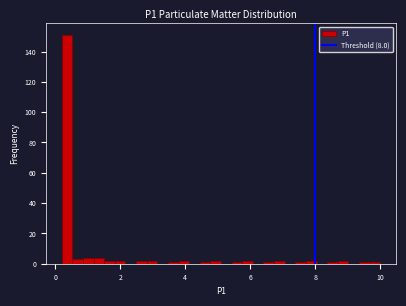

Read against the x-axis, roughly where is the centre of the tallest bar?

0.4